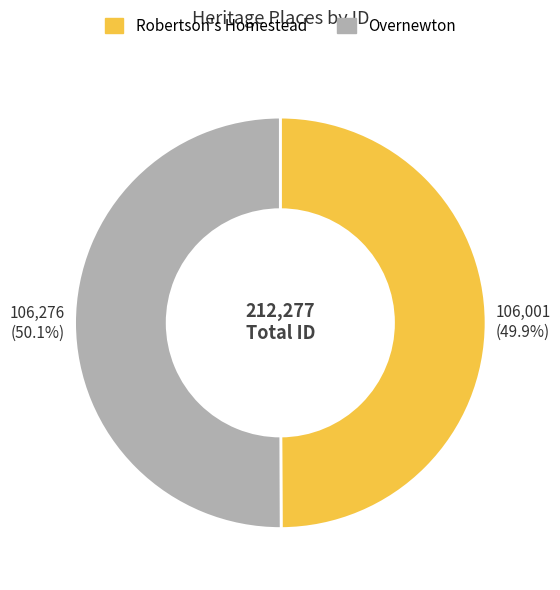

Is it true that Overnewton is 43% of the pie?

False